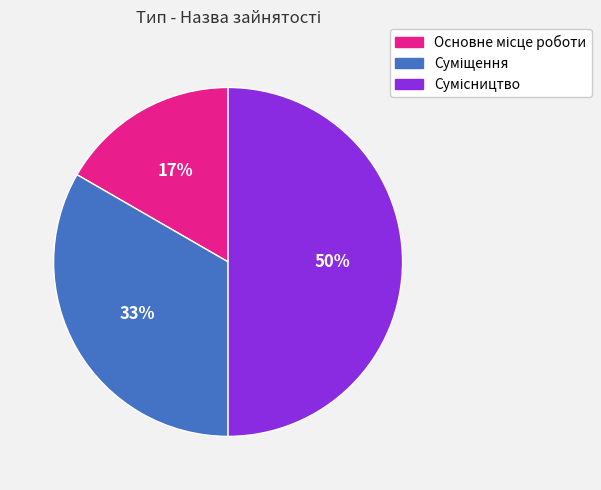

To the nearest percent, what is the difference between the largest and smallest slice percentages?

33%